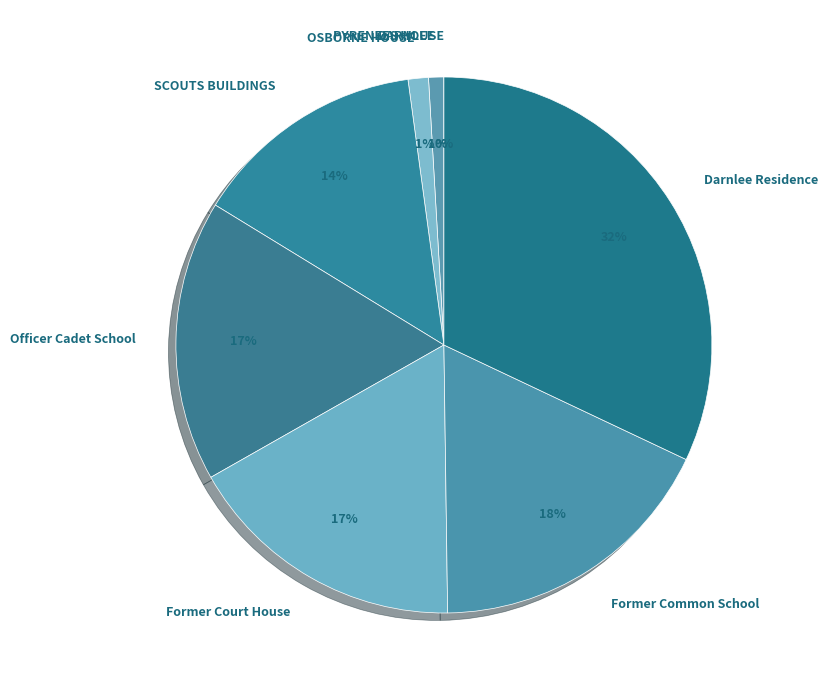

To the nearest percent, what is the difference between the Former Common School and Former Court House slice percentages?

1%